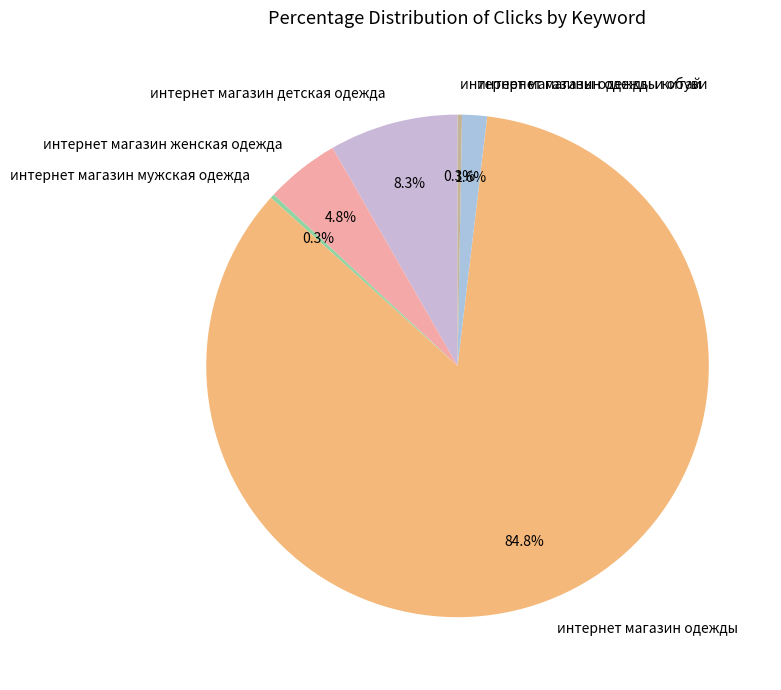

Is the sum of интернет магазины одежды и обуви and интернет магазин одежды китай greater than half?

No